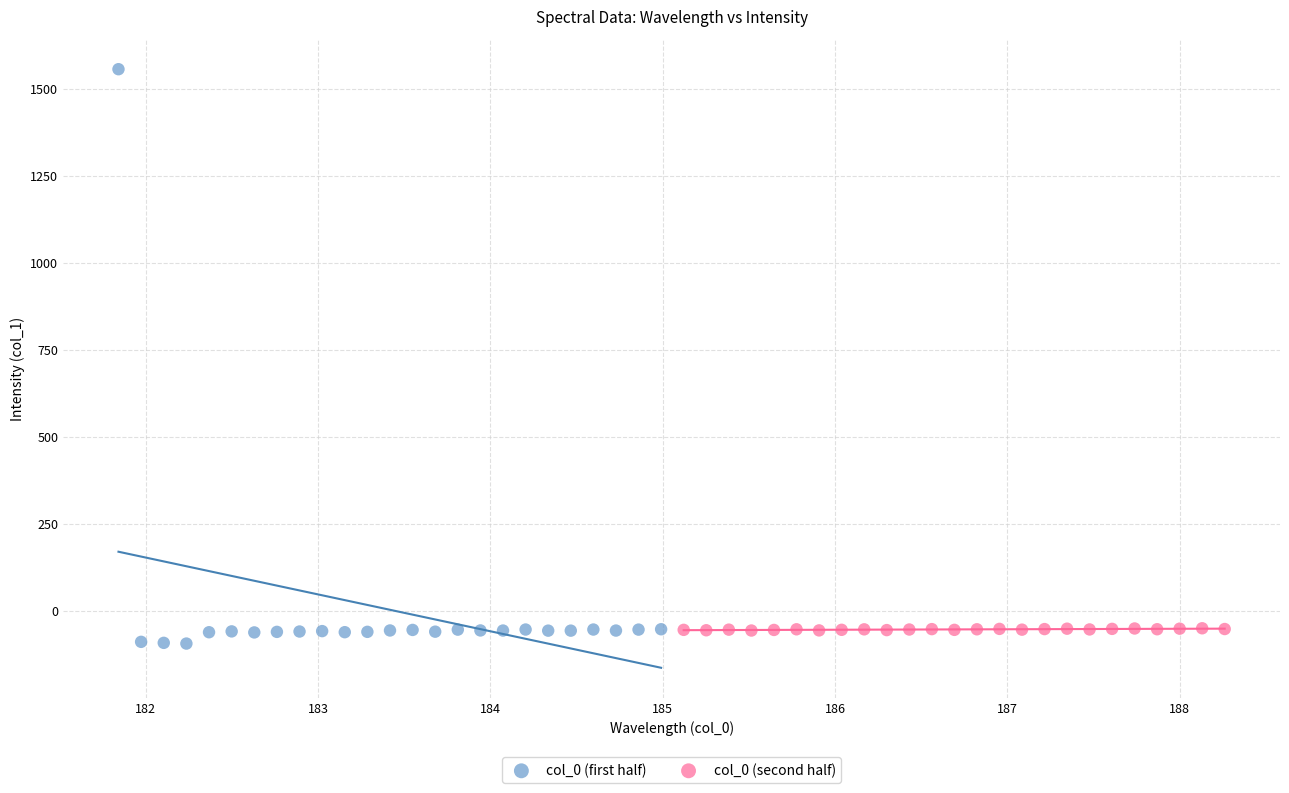

What are all the series names shown in the legend?

col_0 (first half), col_0 (second half)